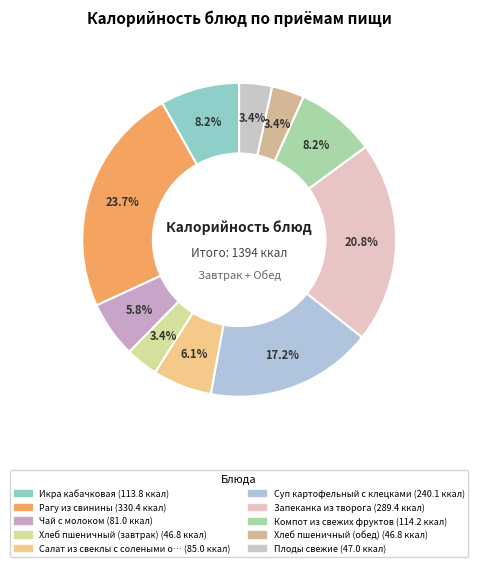

How many slices are in this pie chart?

10